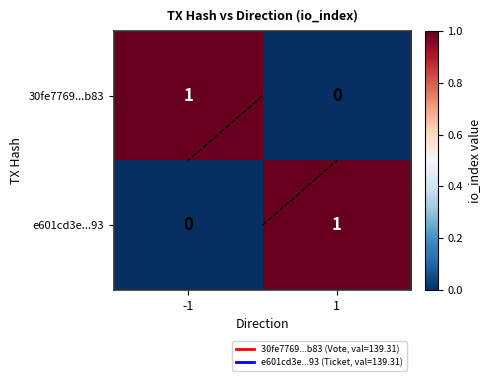

Which label corresponds to the smallest value in the chart?

1